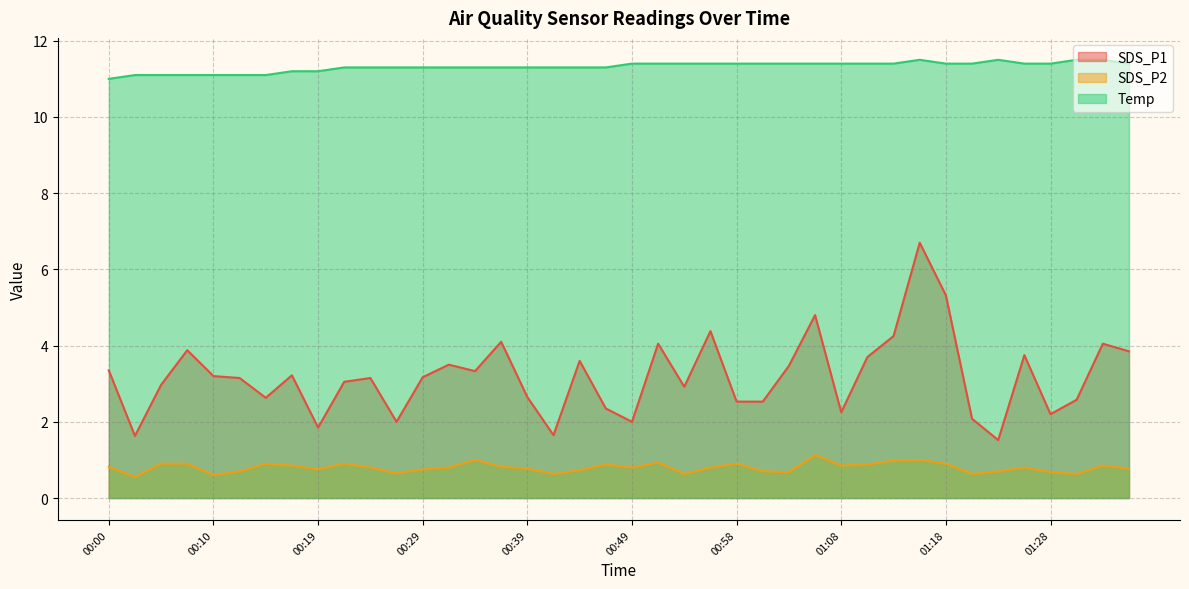

Which series changed the most between 00:29 and 01:23?

SDS_P1